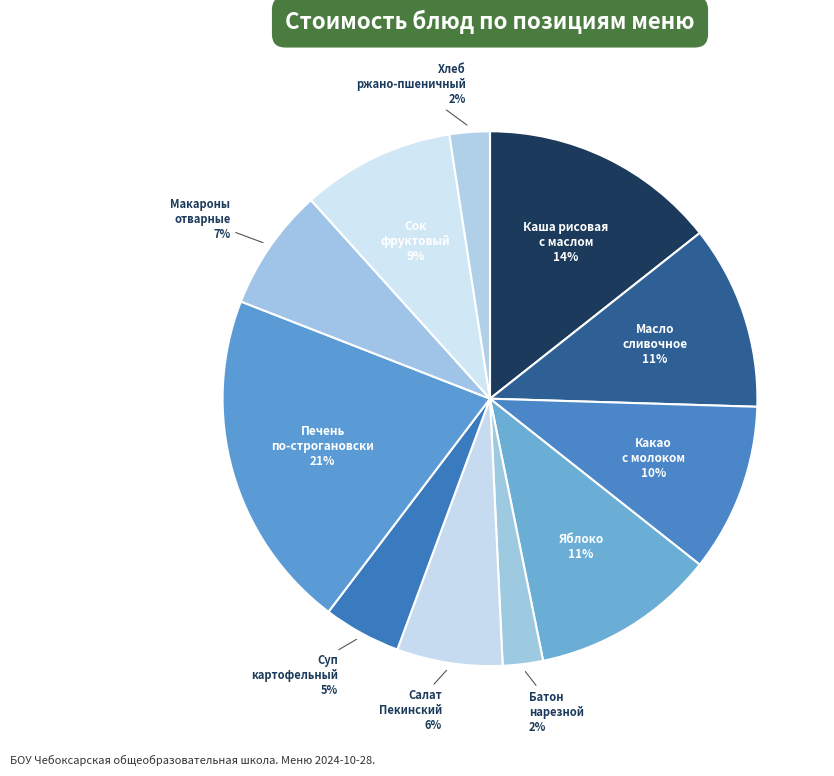

Rank the categories by value from highest to lowest.

Печень по-строгановски, Каша вязкая молочная из риса с маслом, Яблоко, Масло сливочное (порциями), Какао с молоком, Сок фруктовый, Макаронные изделия отварные, Салат Пекинский, Суп картофельный с бобовыми, Батон нарезной, Хлеб ржано-пшеничный